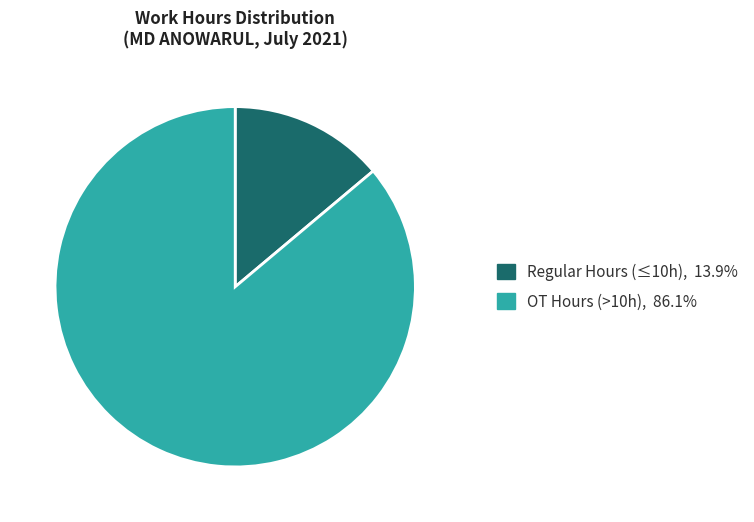

Is there any slice that represents more than half of the pie?

Yes